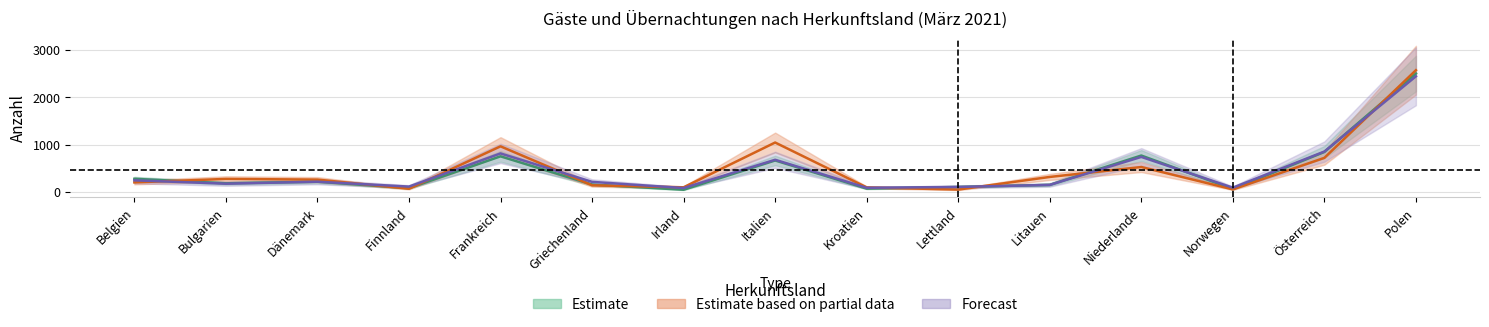

Which series changed the most between Bulgarien and Niederlande?

Gäste März 2021